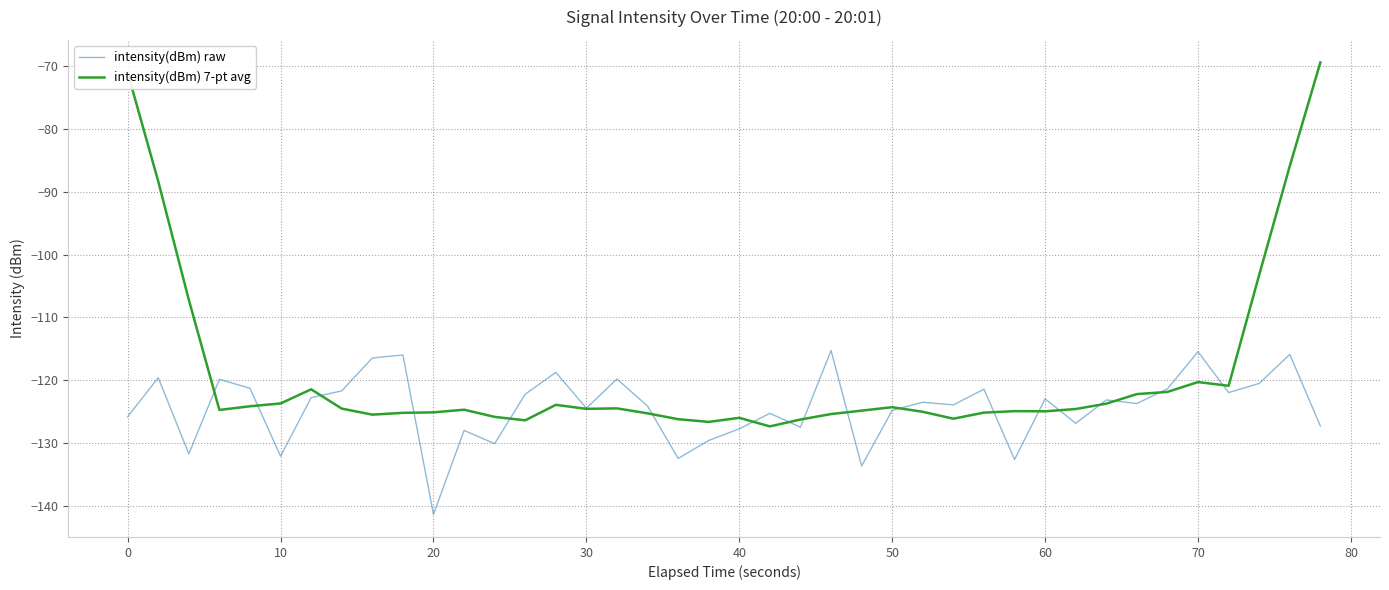

Which series has the largest total across all categories?

intensity(dBm) 7-pt avg